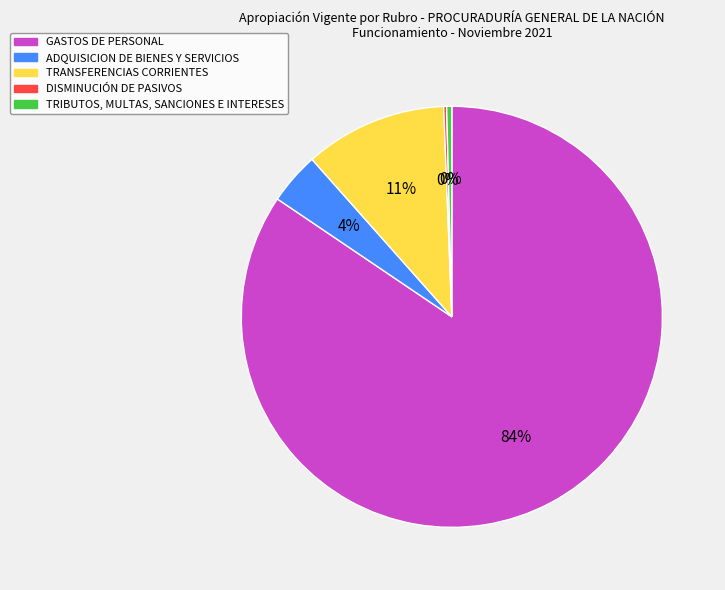

What is the majority slice?

GASTOS DE PERSONAL